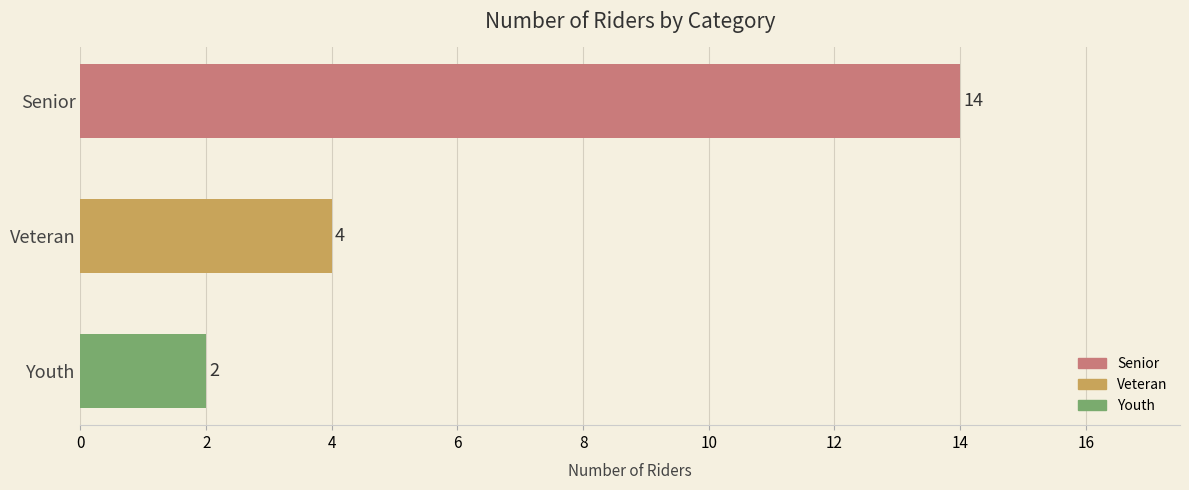

What is the greatest value displayed?

14